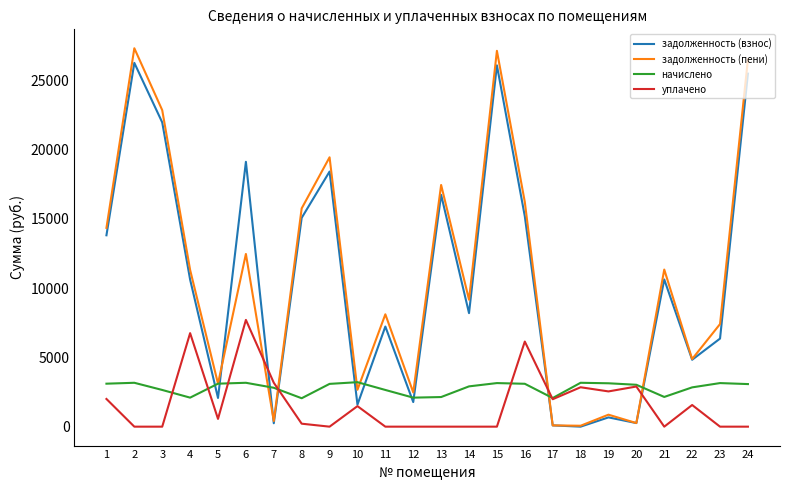

What is the difference between the second highest and second lowest values in the уплачено series?

6752.0